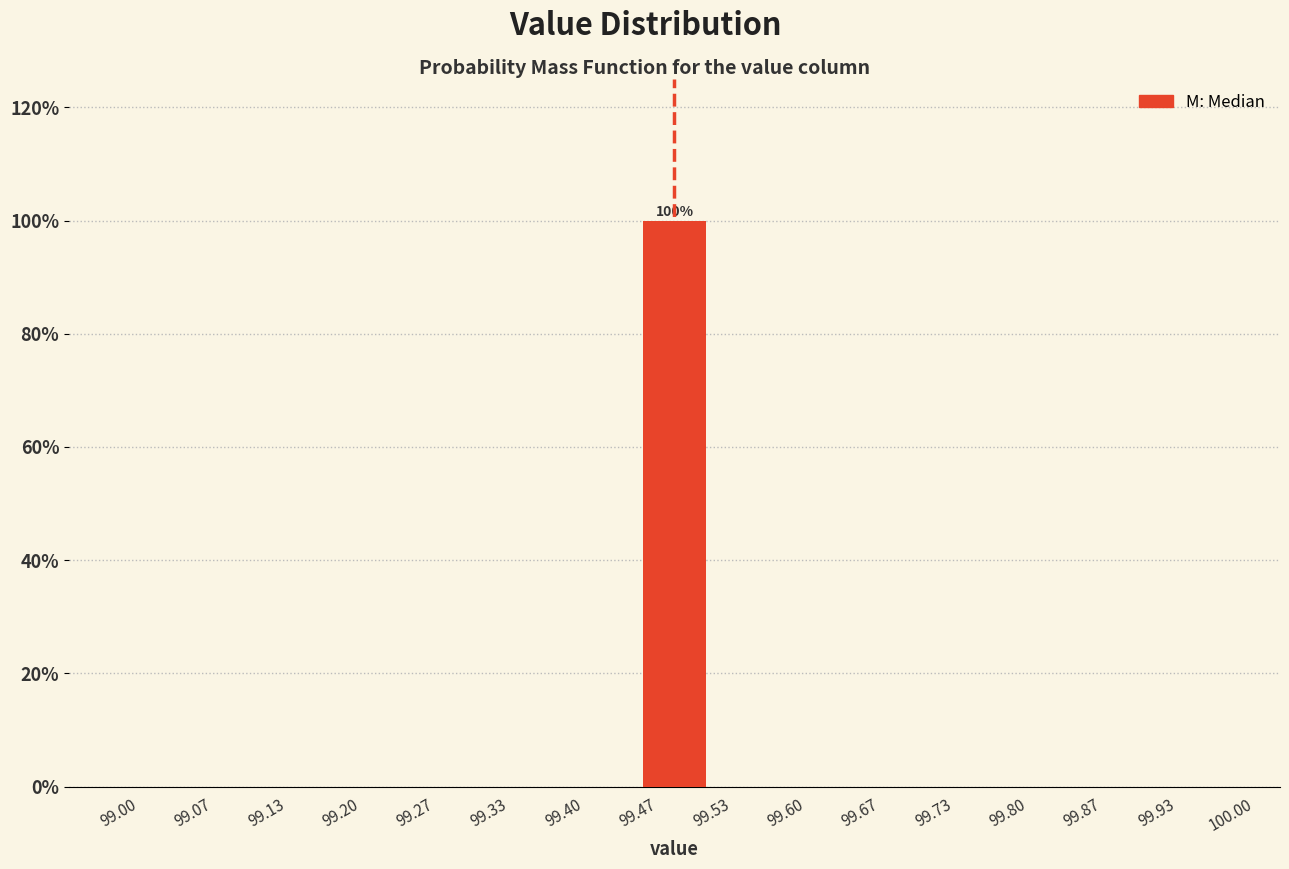

Over which range of the x-axis is the bar tallest?

99.47 to 99.53